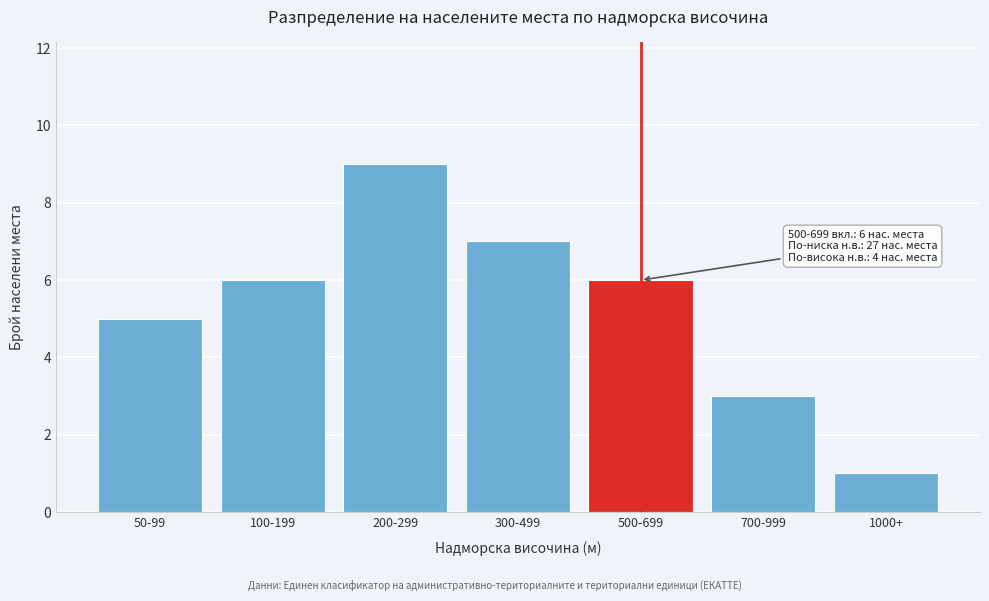

Reading left to right, transcribe all the data shown in this chart.

5	6	9	7	6	3	1